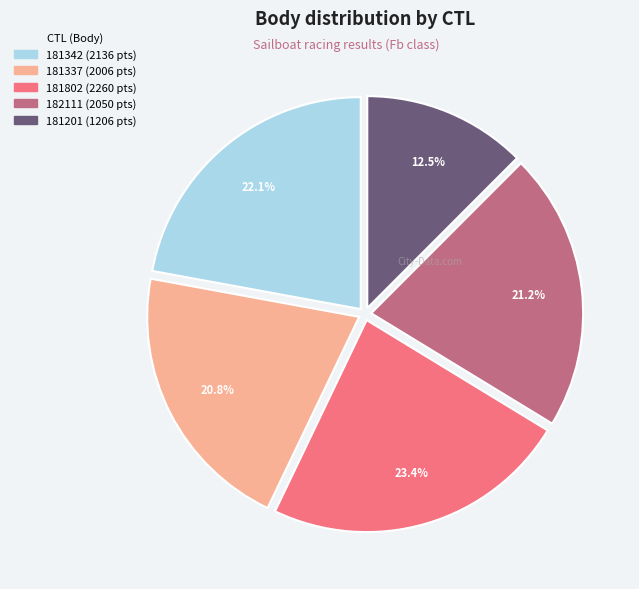

Between 181201 and 181342, which is larger?

181342